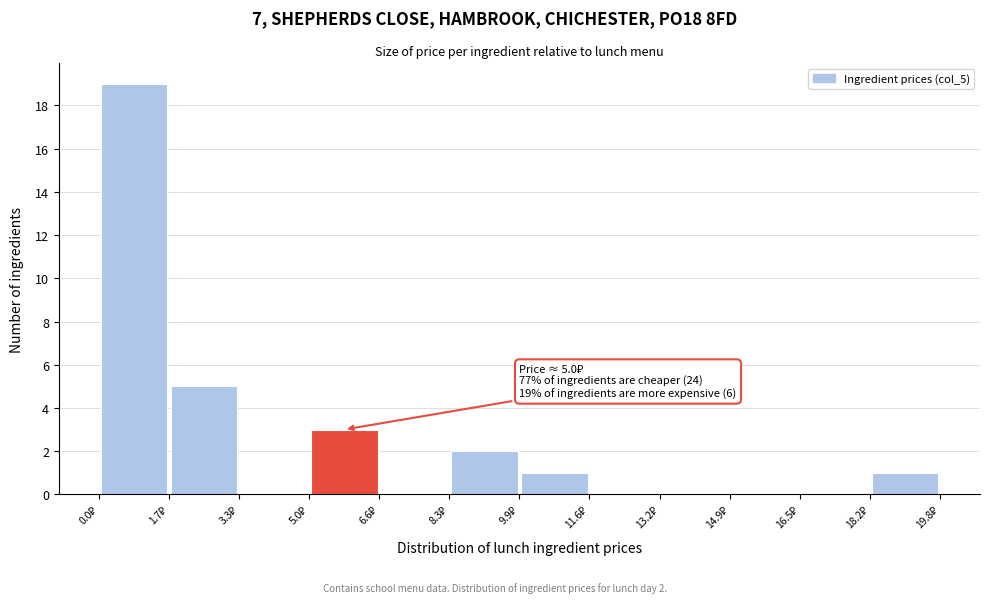

Which range on the x-axis has the tallest bar?

0.0 to 1.6